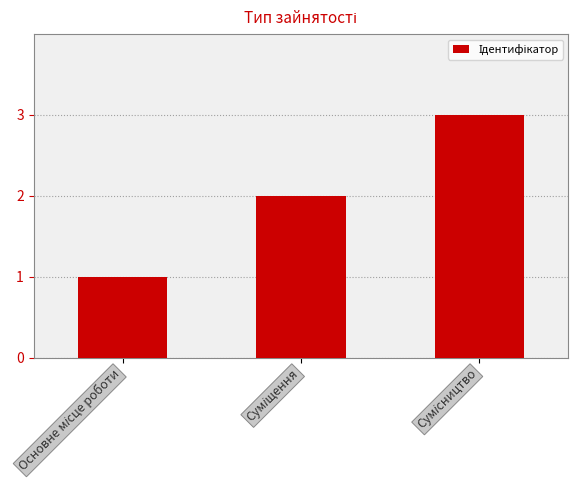

Count the values in the range 1 to 3.

3